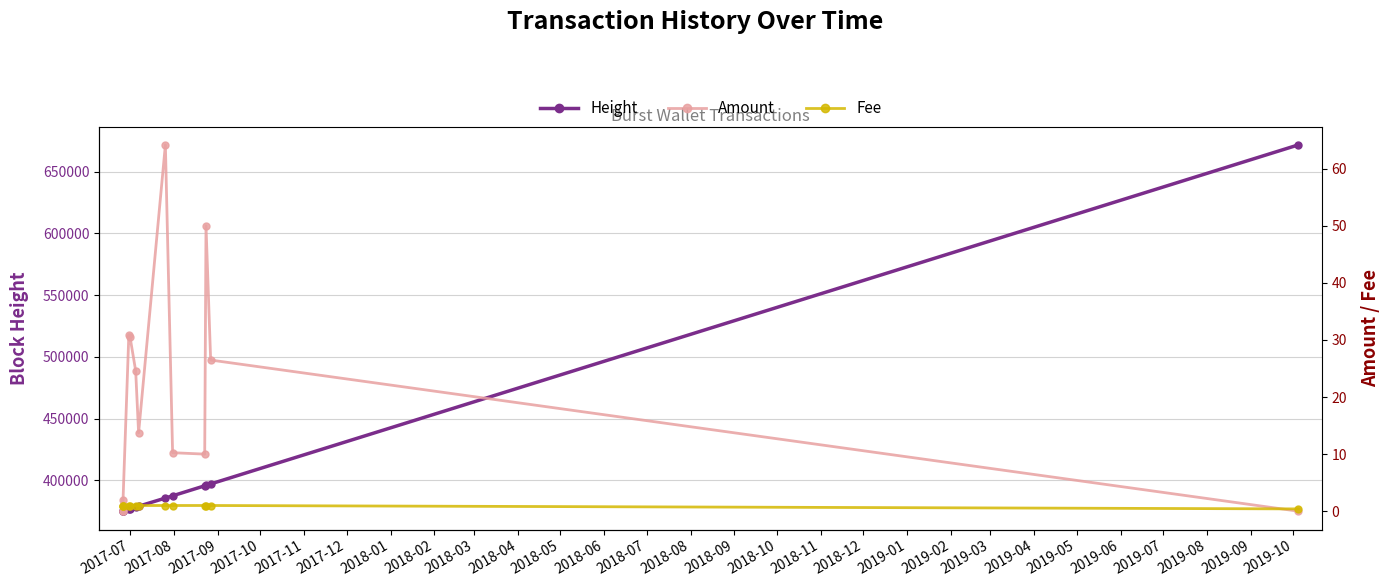

Does the chart have visible grid lines?

Yes